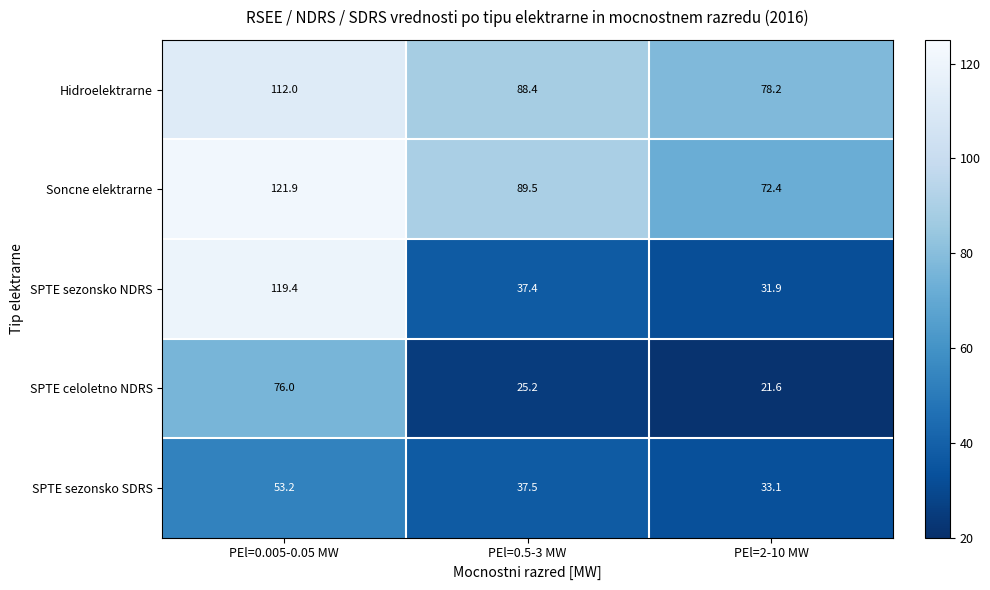

Count the number of categories in the chart.

3